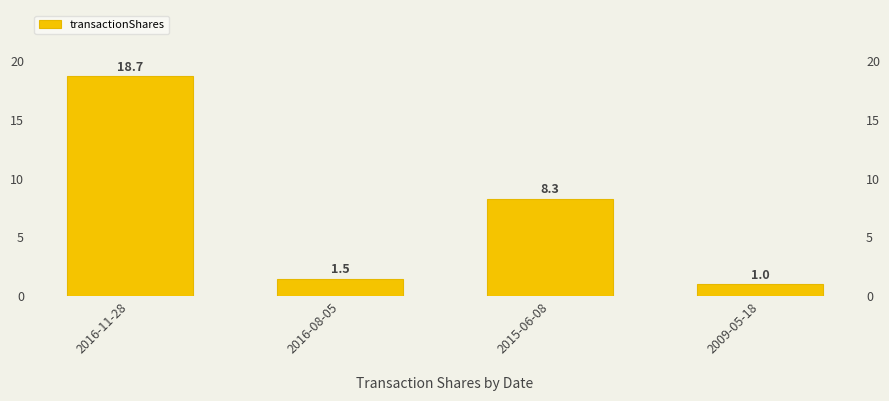

Reading left to right, what are all the values shown in this chart?

2016-11-28=18.7	2016-08-05=1.5	2015-06-08=8.3	2009-05-18=1.0